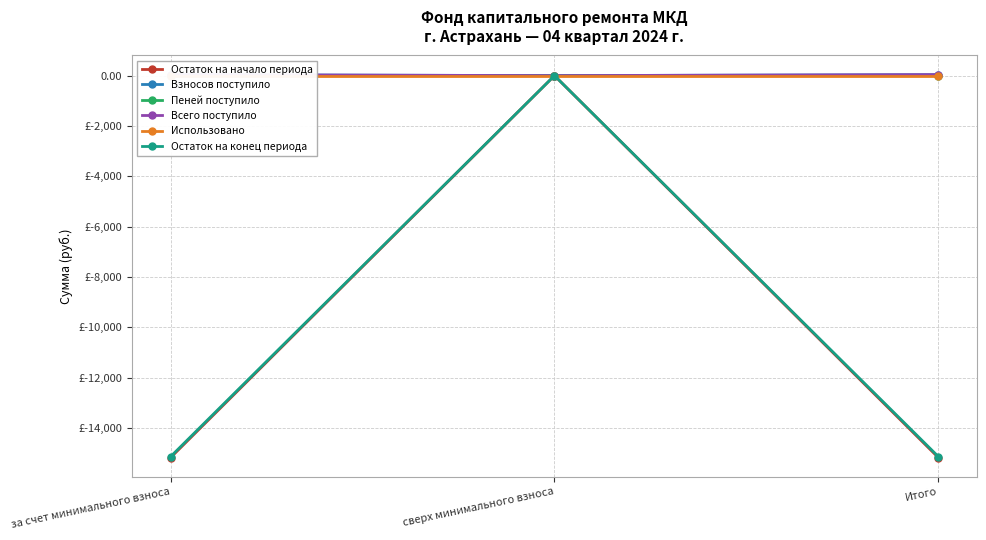

Reading left to right, list all the values displayed in this chart.

Остаток на начало периода: за счет минимального взноса=-15173.6	сверх минимального взноса=0.0	Итого=-15173.6
Взносов поступило: за счет минимального взноса=38.4	сверх минимального взноса=0.0	Итого=38.4
Пеней поступило: за счет минимального взноса=0.8	сверх минимального взноса=0.0	Итого=0.8
Всего поступило: за счет минимального взноса=39.2	сверх минимального взноса=0.0	Итого=39.2
Использовано: за счет минимального взноса=0.0	сверх минимального взноса=0.0	Итого=0.0
Остаток на конец периода: за счет минимального взноса=-15134.4	сверх минимального взноса=0.0	Итого=-15134.4